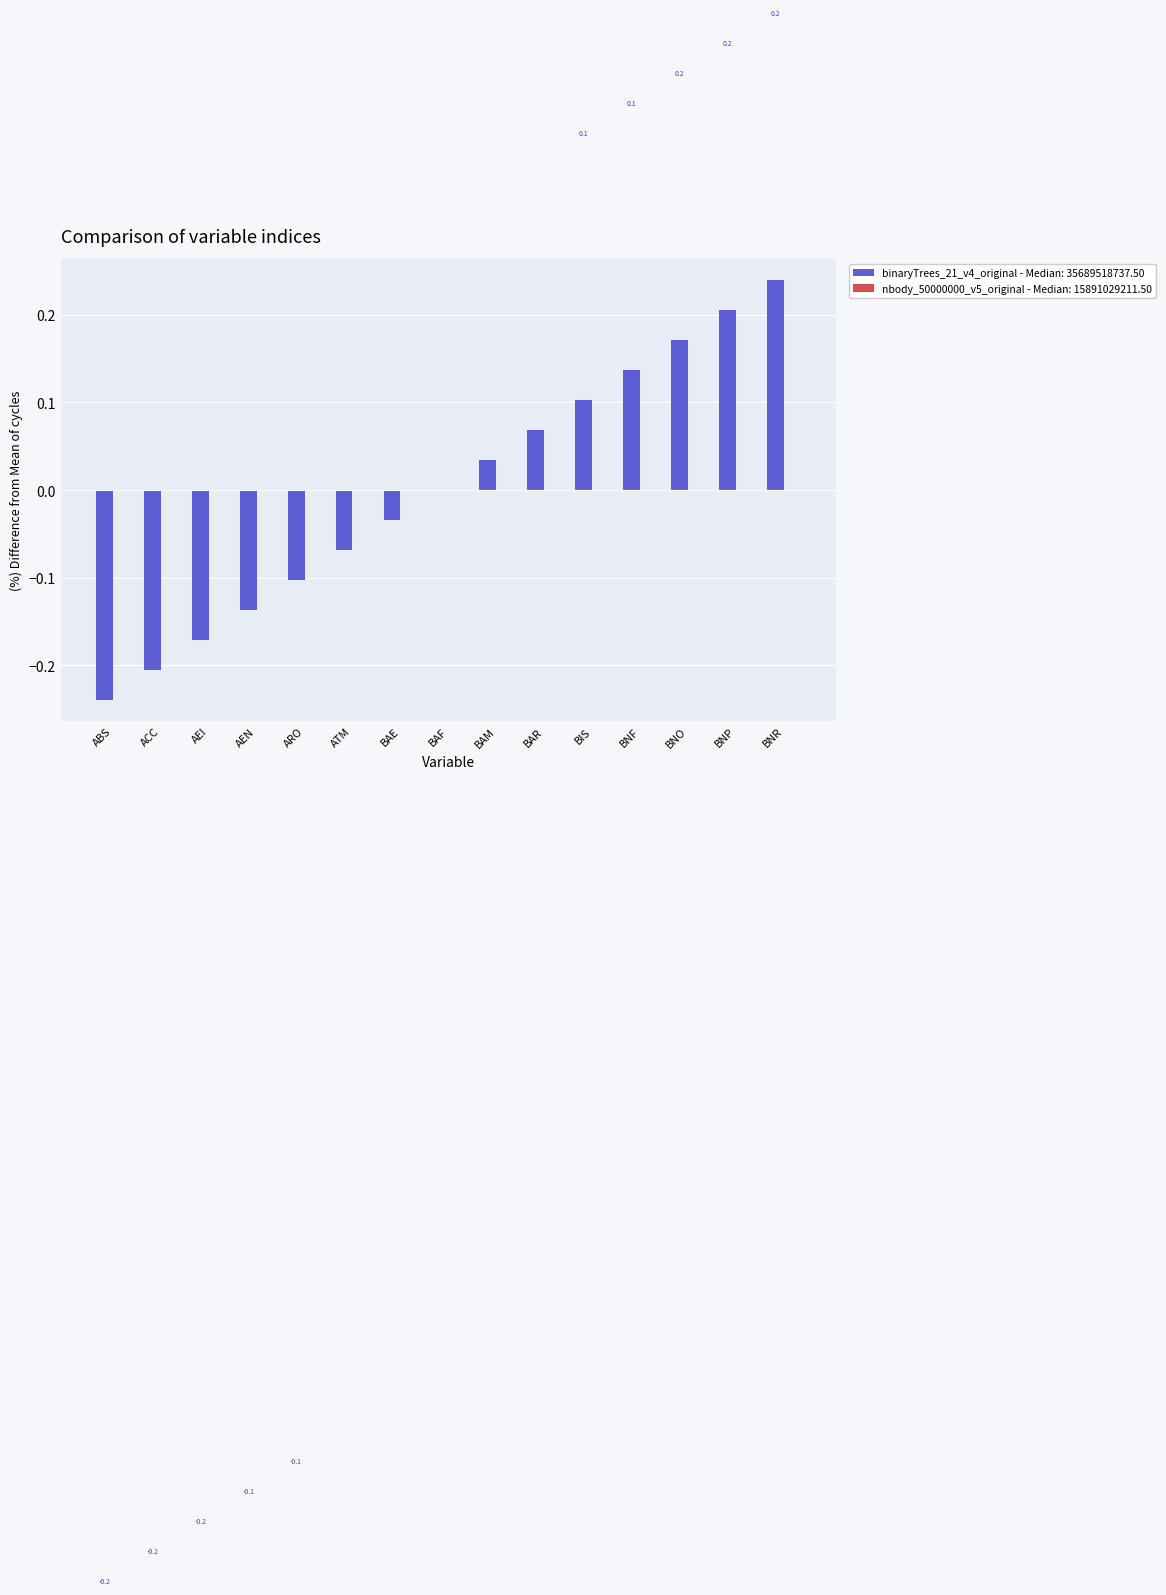

Count the number of data series in this chart.

1